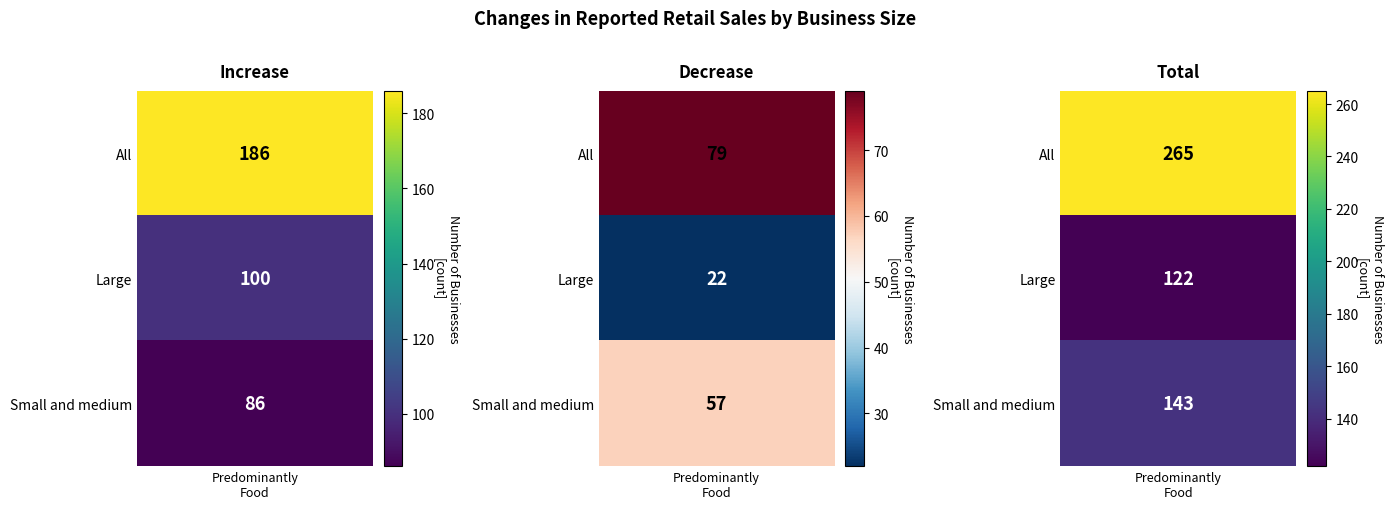

What is the maximum value for increase?

186